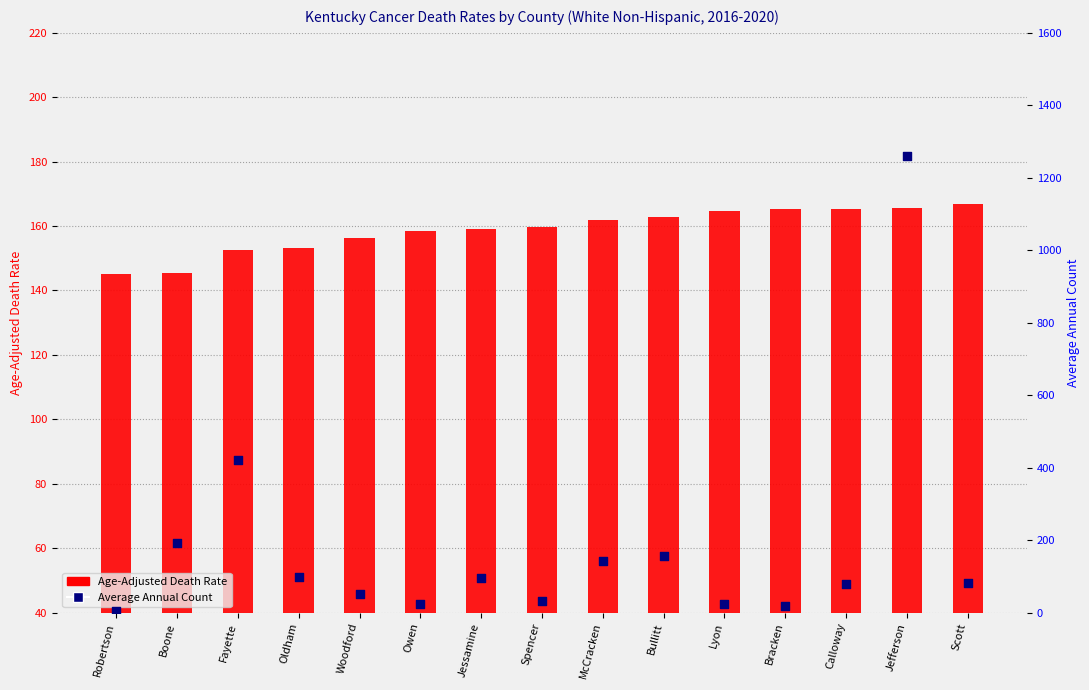

What is the total value across all series at Jefferson?

1426.7